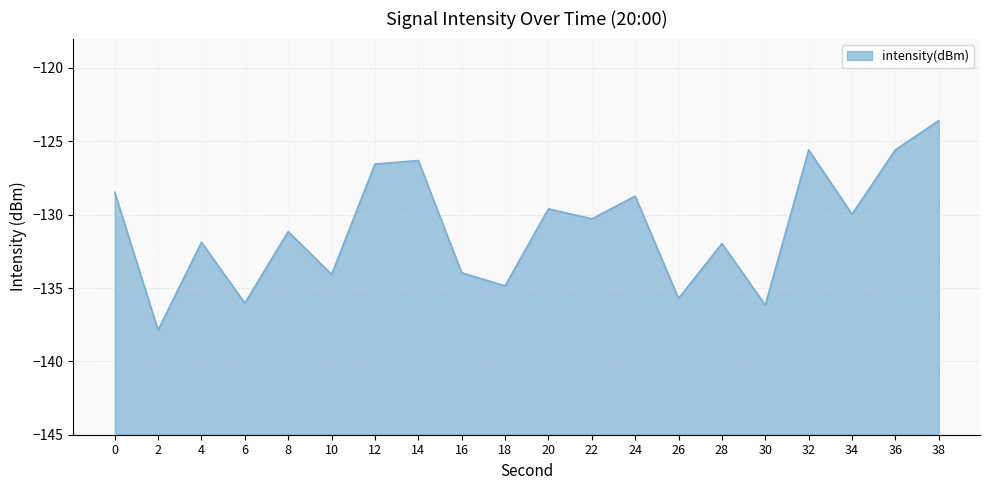

List the labels in order of value, largest first.

38, 36, 32, 14, 12, 0, 24, 20, 34, 22, 8, 4, 28, 16, 10, 18, 26, 6, 30, 2